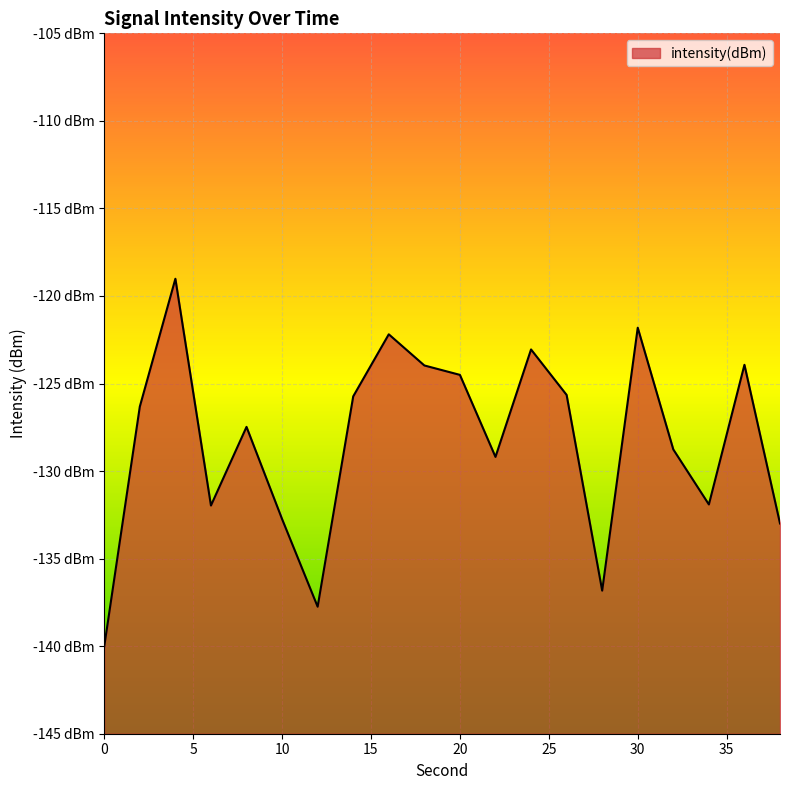

The value at 14 is -28.1. True or false?

False